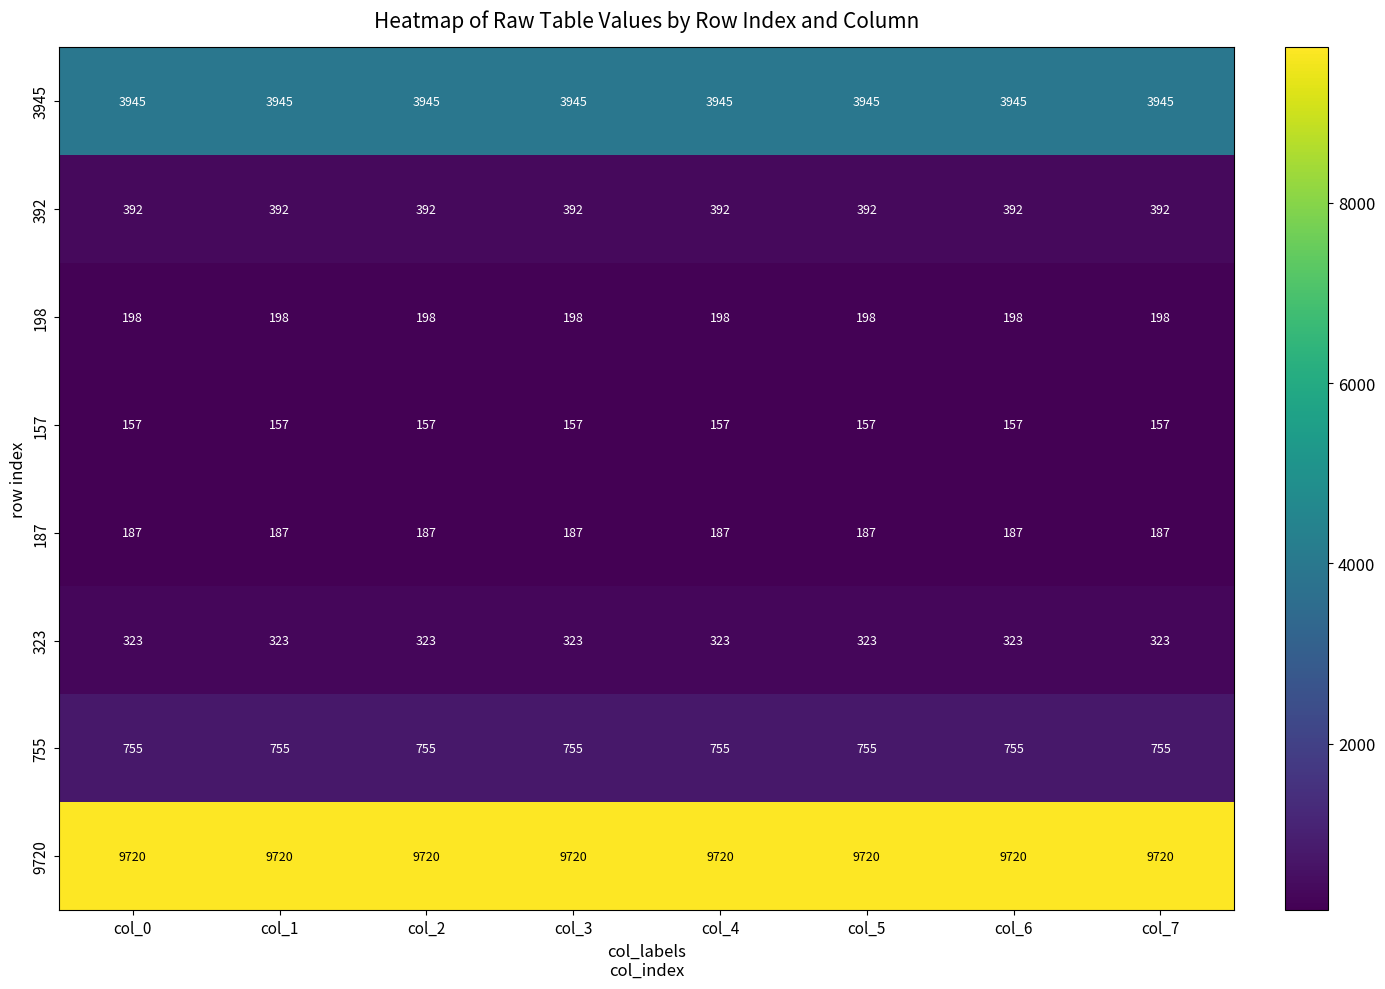

What is the average value of the 187 series?

187